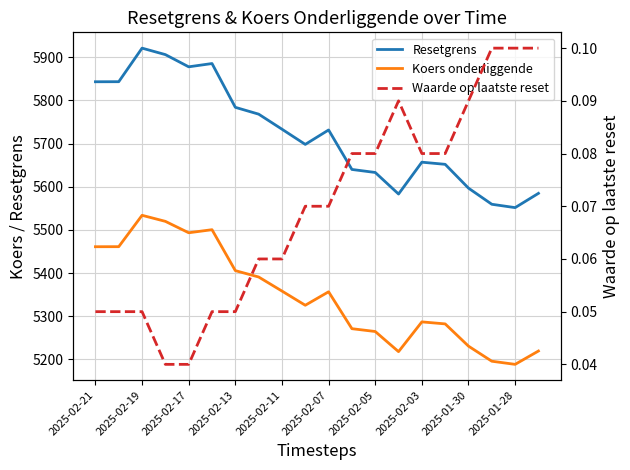

What is the difference between the maximum and minimum values in the Koers onderliggende series?

345.4